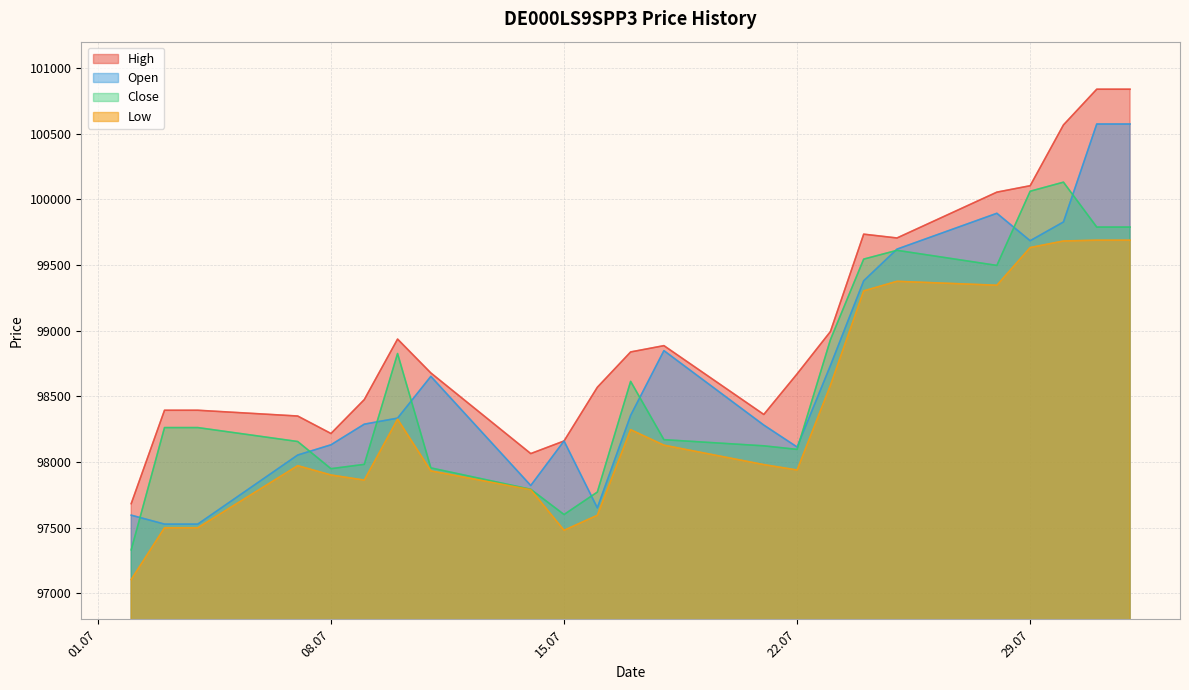

What is the difference between the highest and lowest values at 15.07?

680